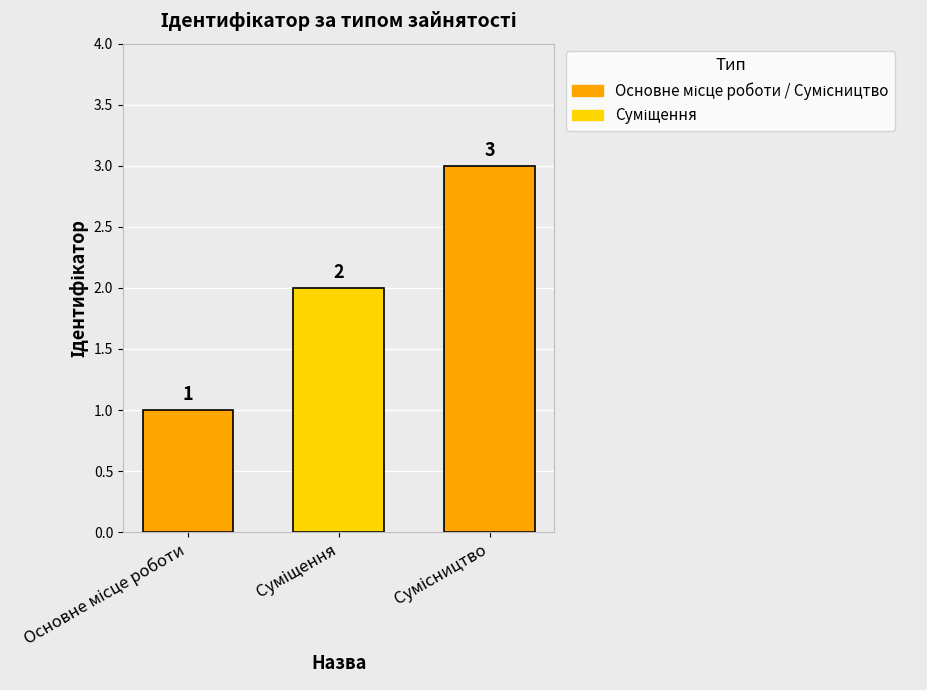

How many bars are there in total?

3